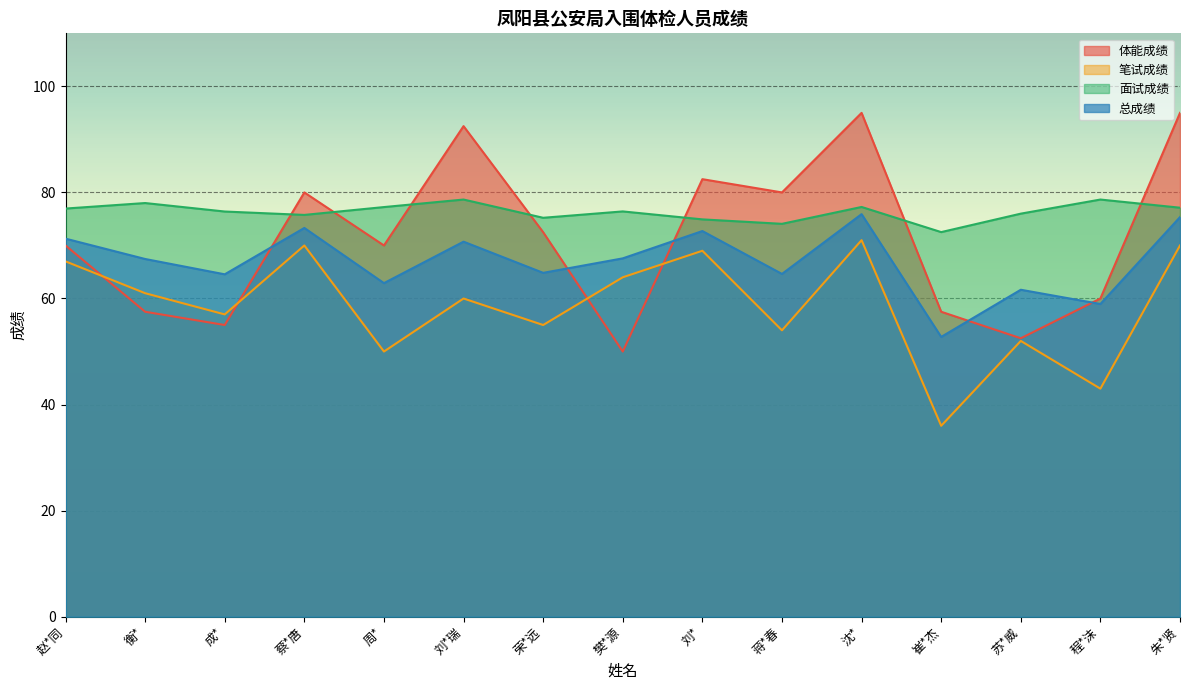

What is the difference between the 体能成绩 values at 沈* and 刘*瑞?

2.5